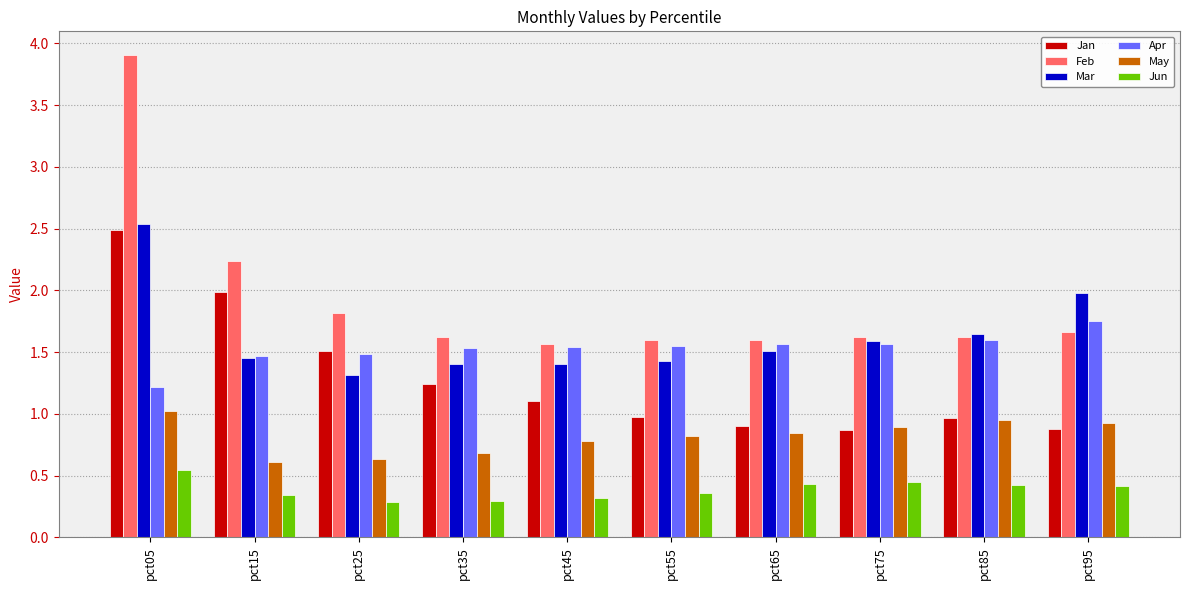

What is the approximate value of Jan at pct45?

1.1